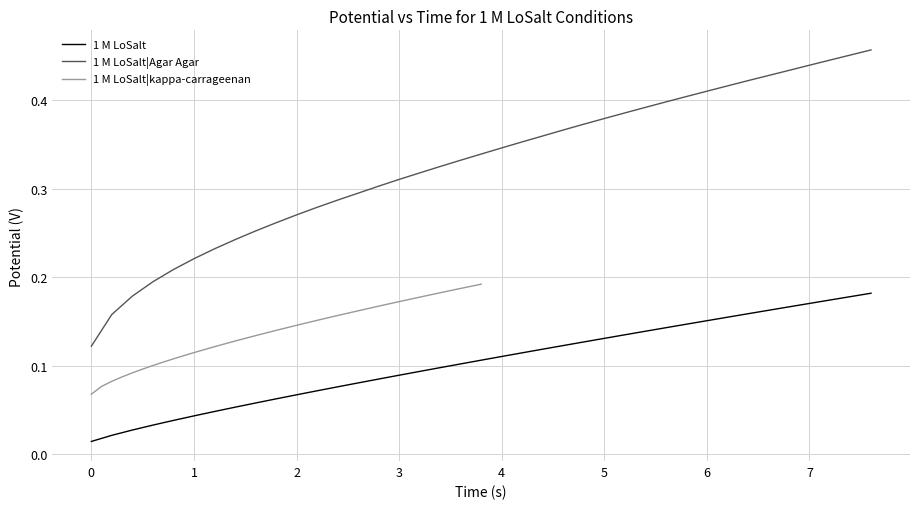

True or false: 1 M LoSalt|kappa-carrageenan and 1 M LoSalt cross at least once.

False